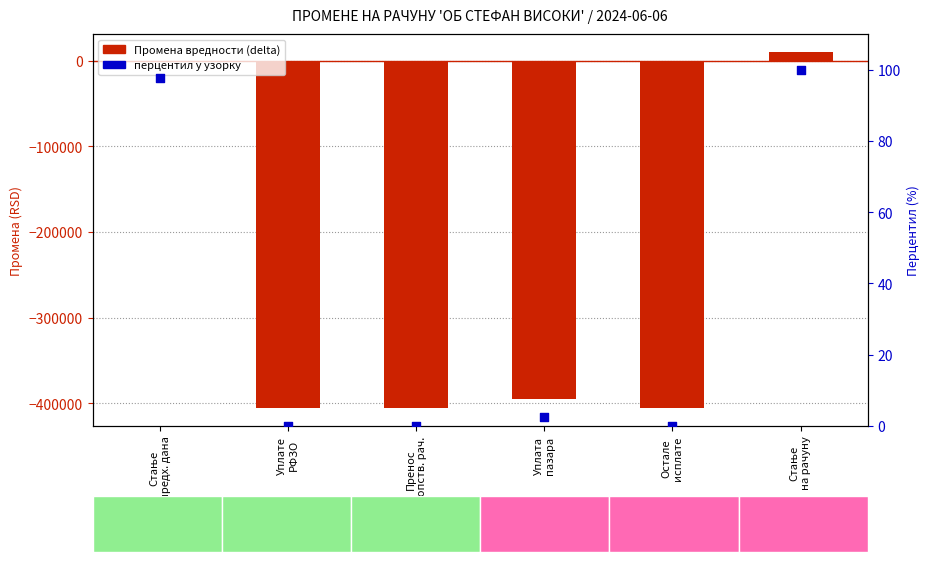

At how many categories does at least one series exceed -73596?

6